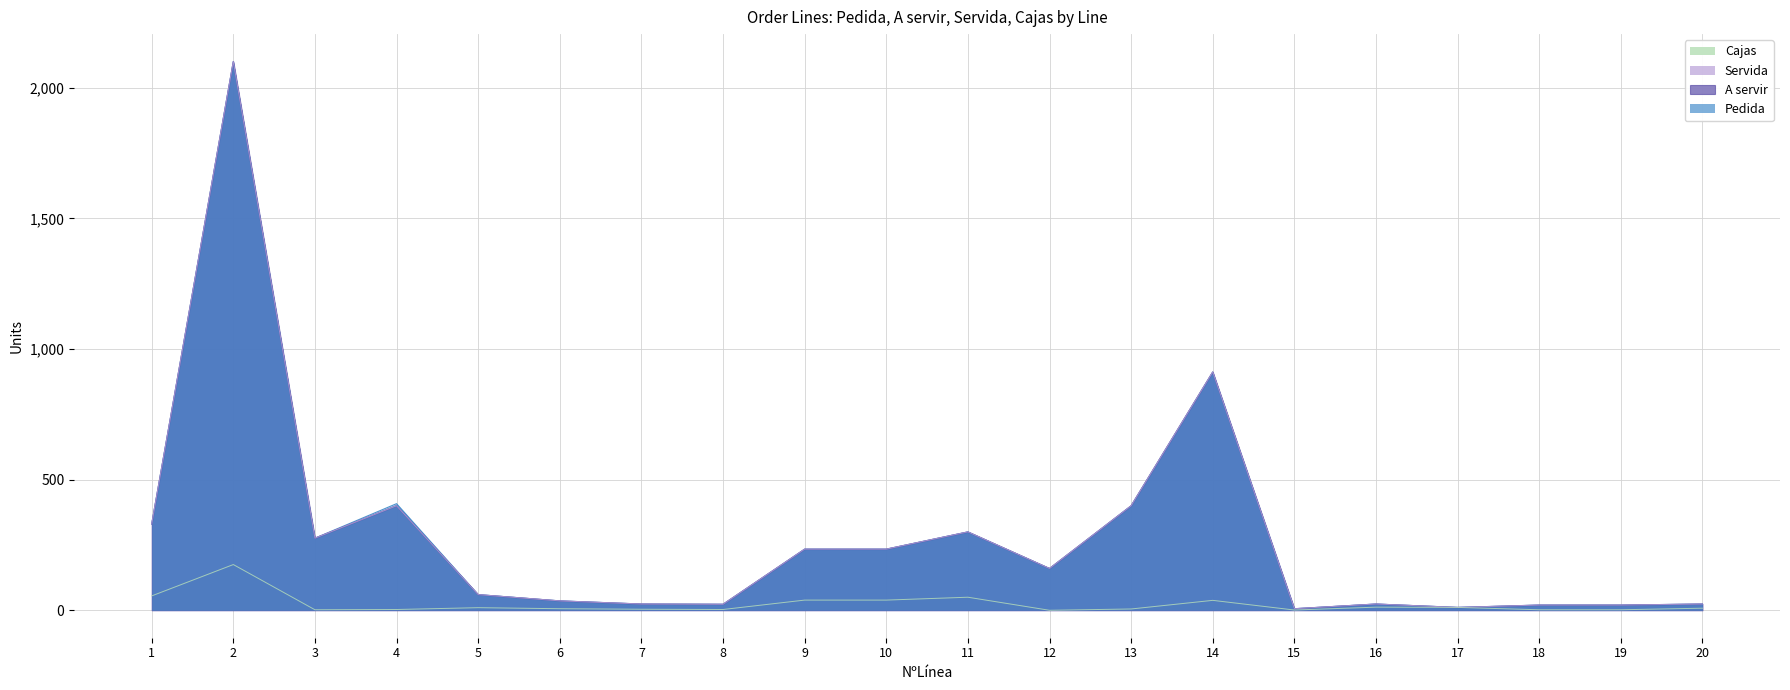

True or false: Servida has a value of 1469 at 14.

False